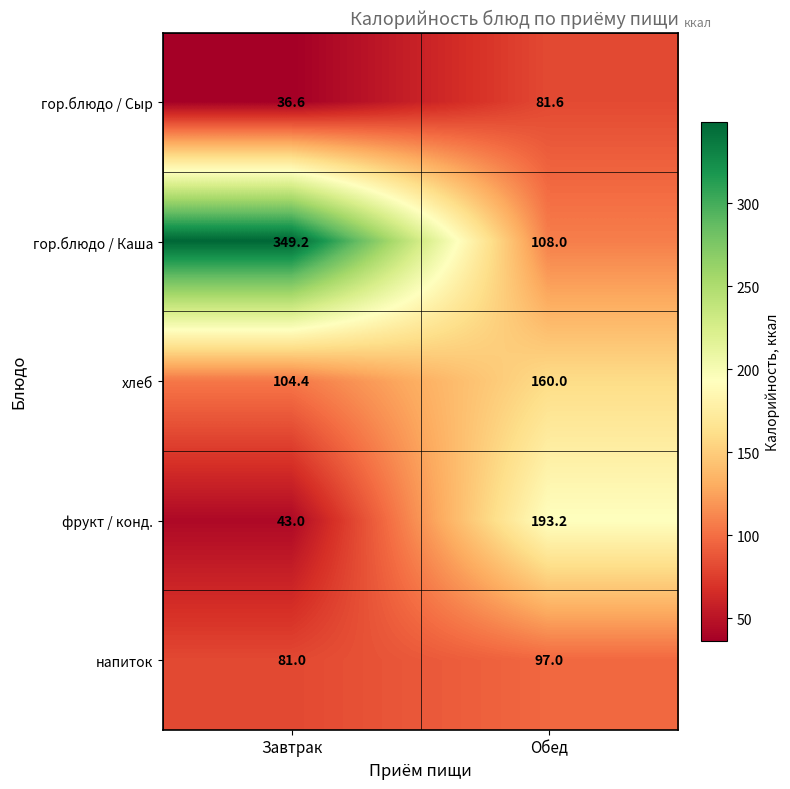

The гор.блюдо / Каша series shows 349.2 at Завтрак. True or false?

True